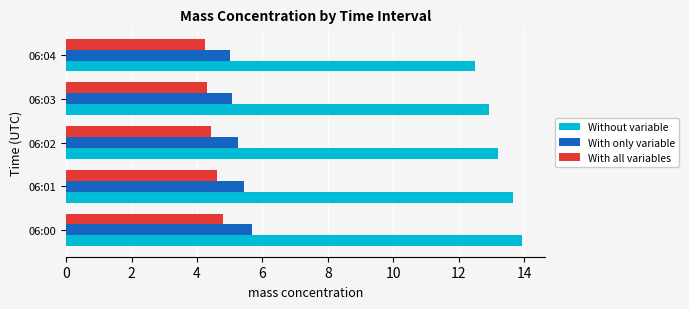

True or false: With only variable has a value of 1.6 at 06:01.

False